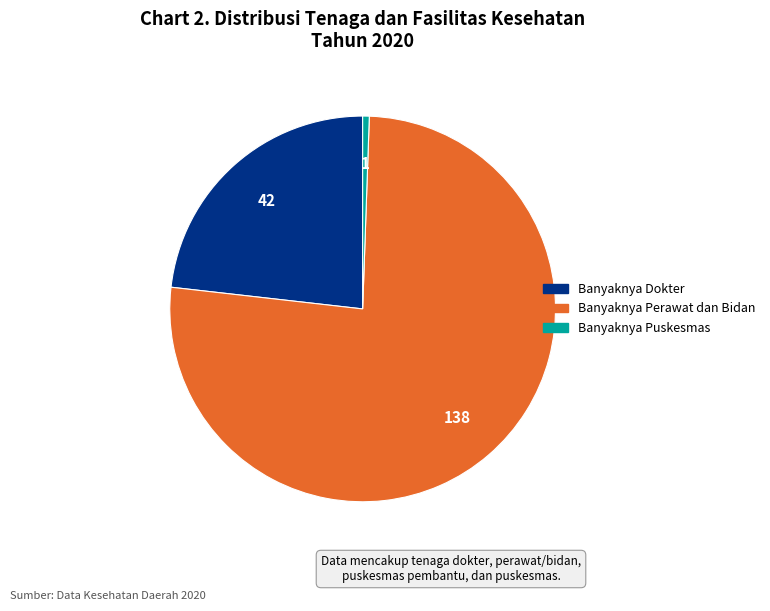

Is there any slice that represents more than half of the pie?

Yes